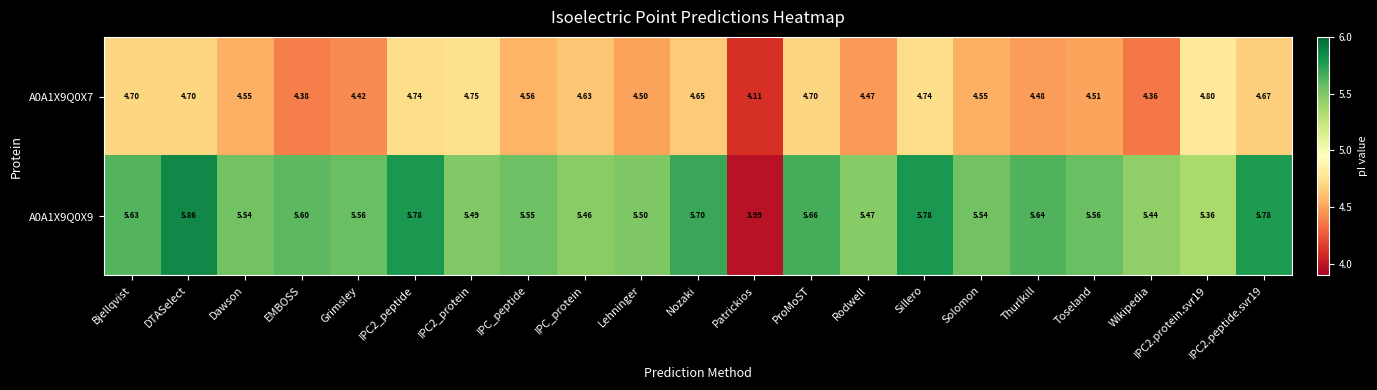

Which series has the largest total across all categories?

A0A1X9Q0X9